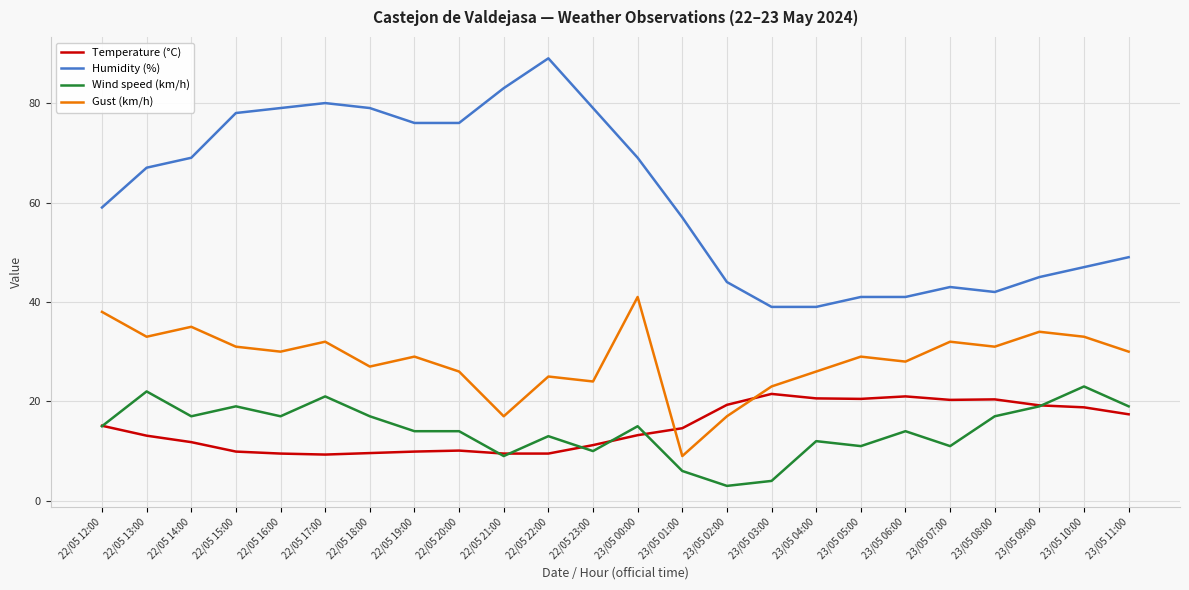

At which category is the sum across all series the highest?

22/05 17:00